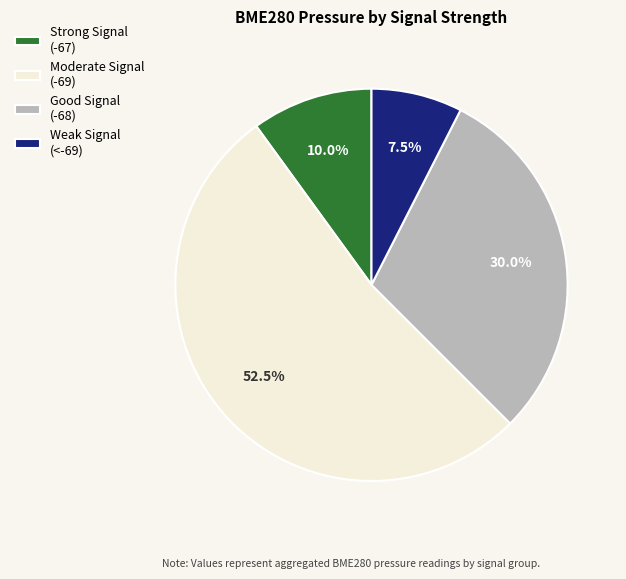

What is the ratio of the value at Strong Signal (-67) to the value at Good Signal (-68)?

0.3